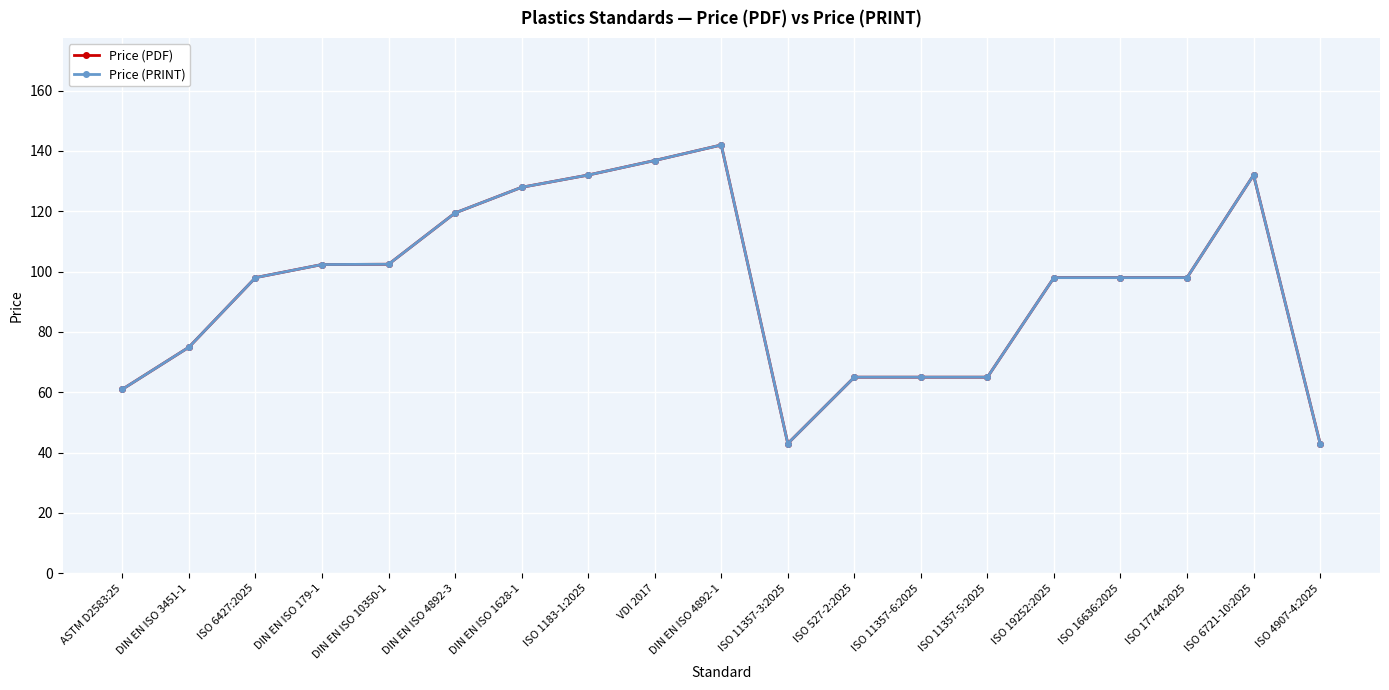

In Price (PRINT), how many points are lower than both neighbors (excluding endpoints)?

1